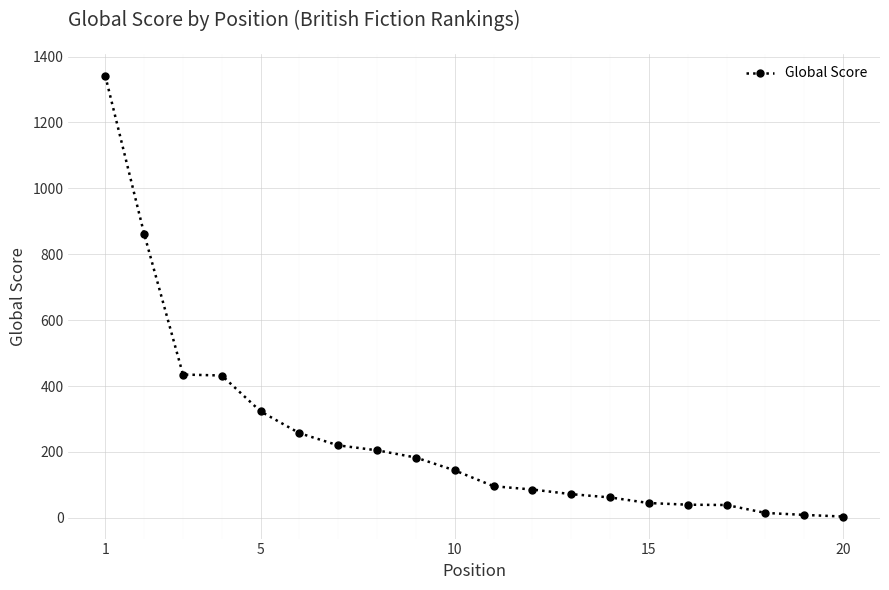

What is the sum of all values?

4870